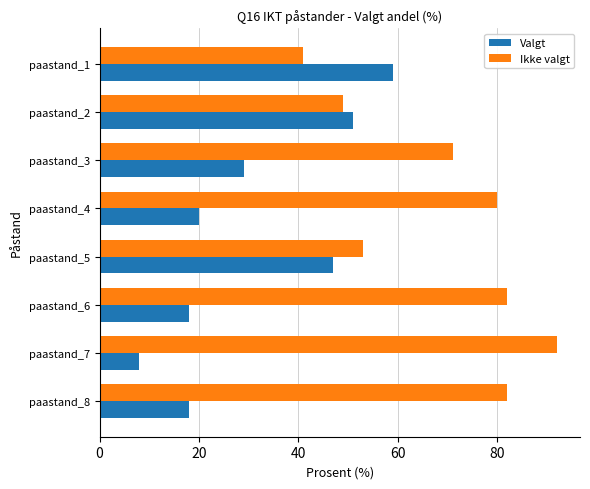

What is the difference between the maximum and minimum values in the Valgt series?

51